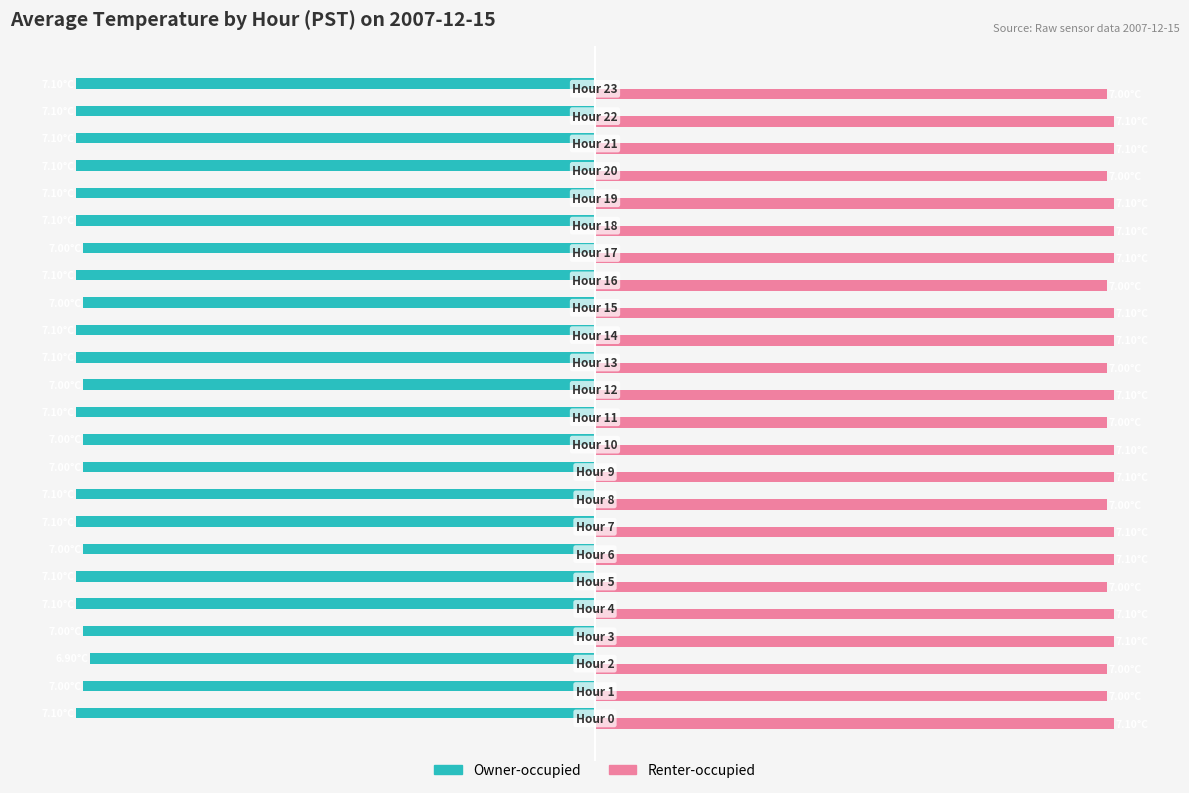

What are all the series names shown in the legend?

Owner-occupied, Renter-occupied